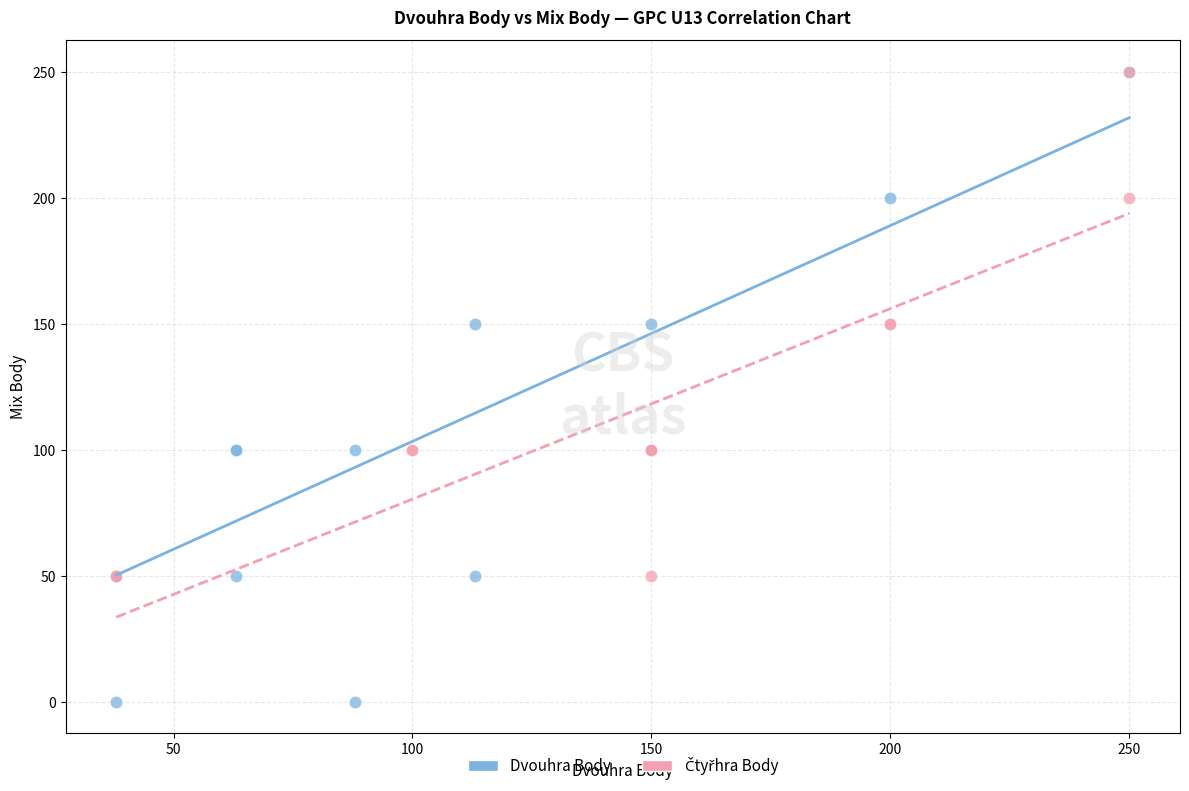

Which series contains the lowest Y value?

Dvouhra Body